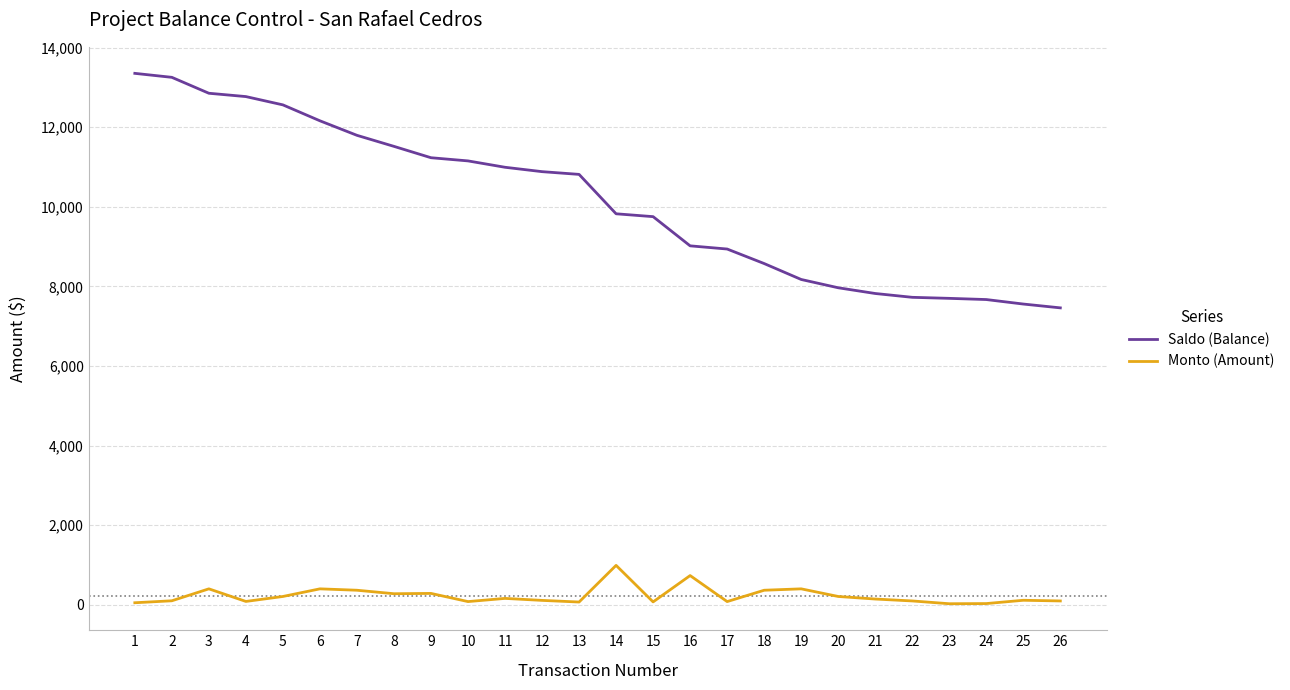

Which series has the largest total across all categories?

Saldo (Balance)